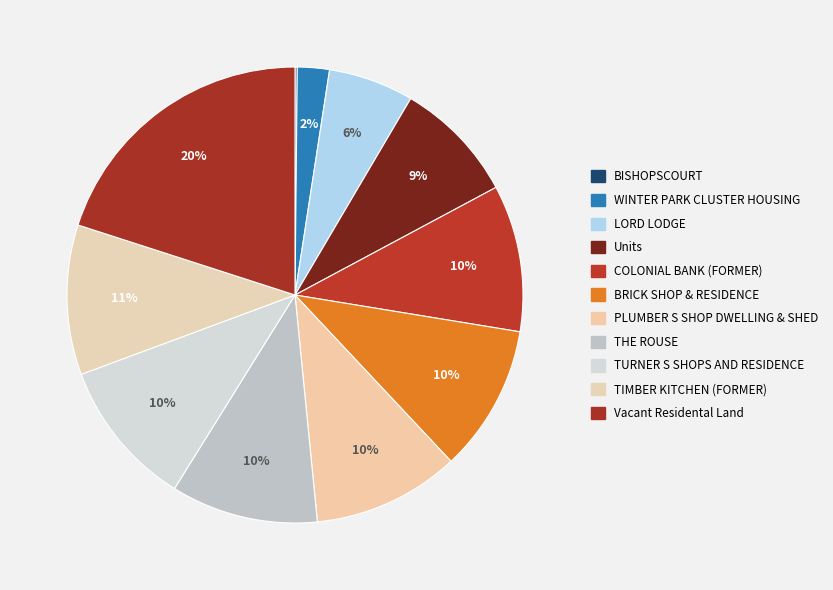

Does Vacant Residental Land account for over 50% of the chart?

No